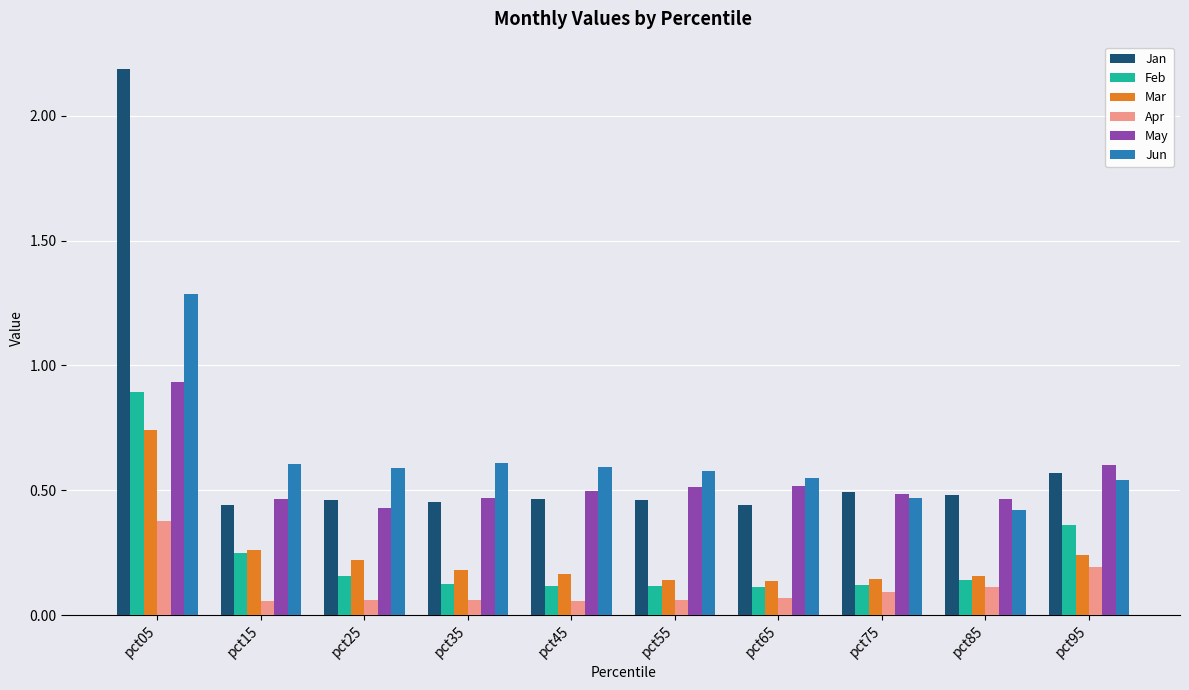

Which series has the widest spread of values?

Jan